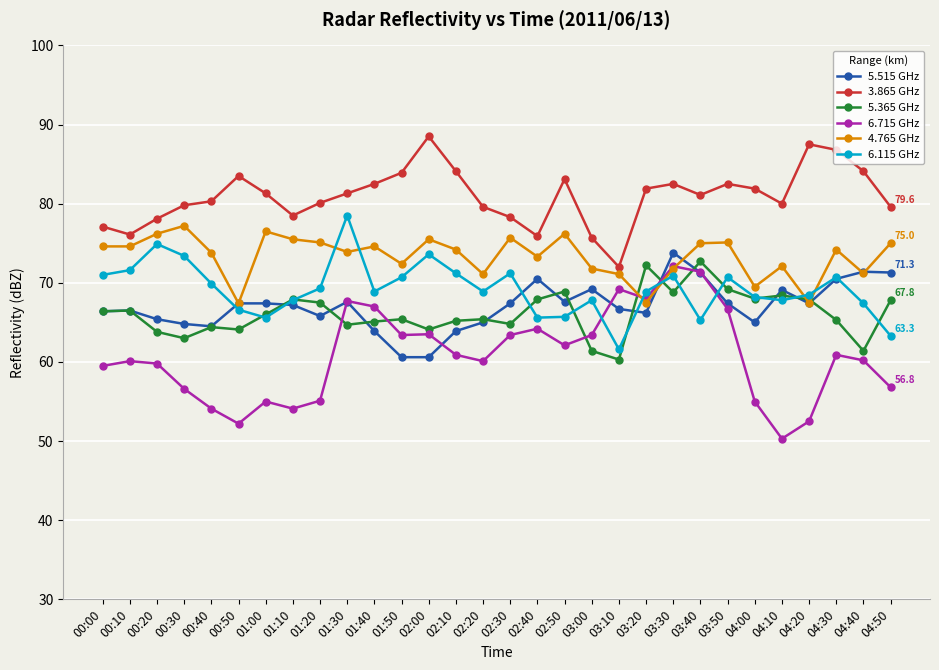

Which label corresponds to the largest value in the chart?

02:00